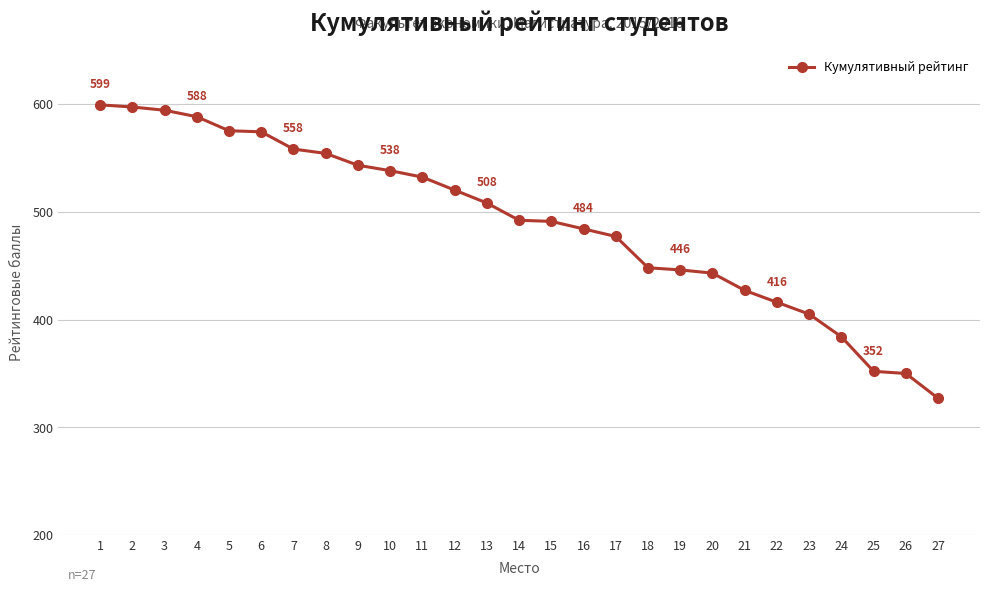

True or false: the data shows 216 at 24.

False